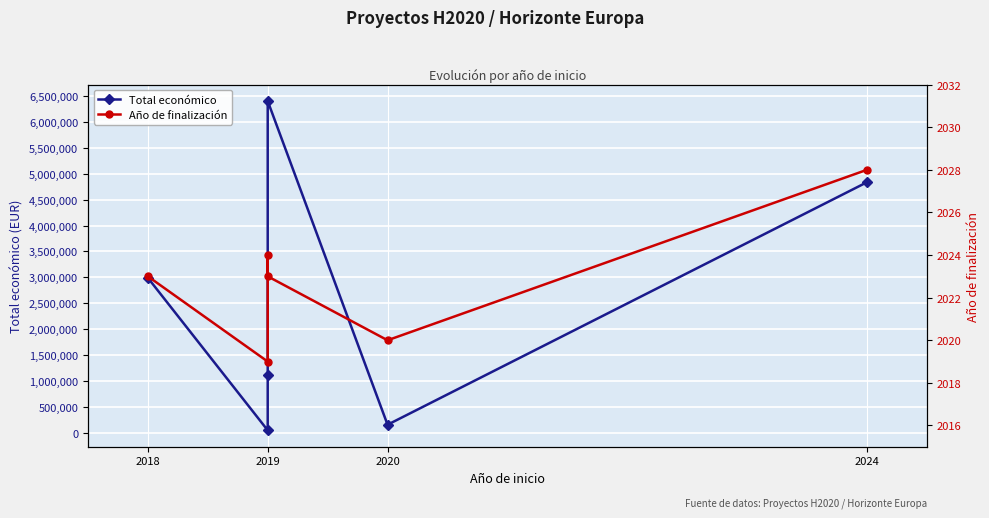

True or false: Total económico has a value of 88343 at 2019.

False